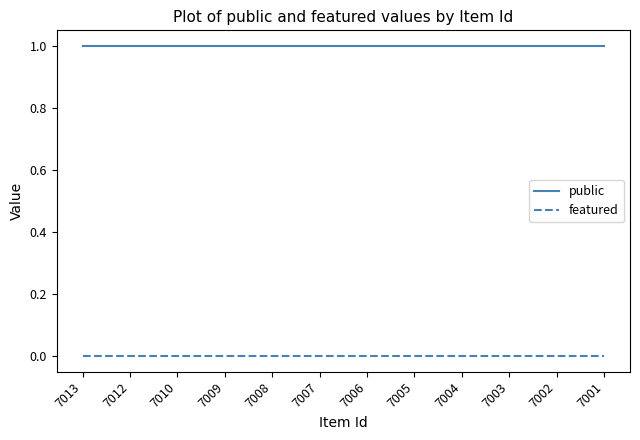

Count the number of data series in this chart.

2